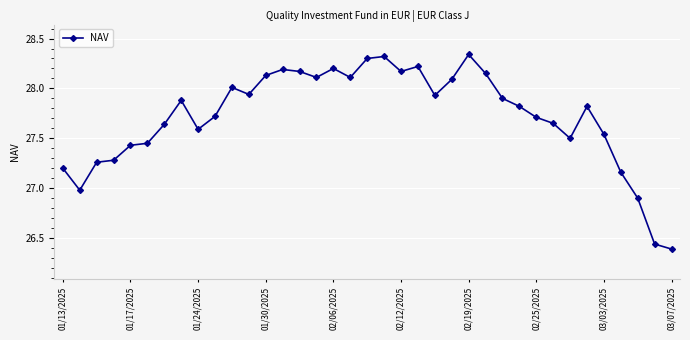

What is the difference between the second highest and minimum values?

1.9